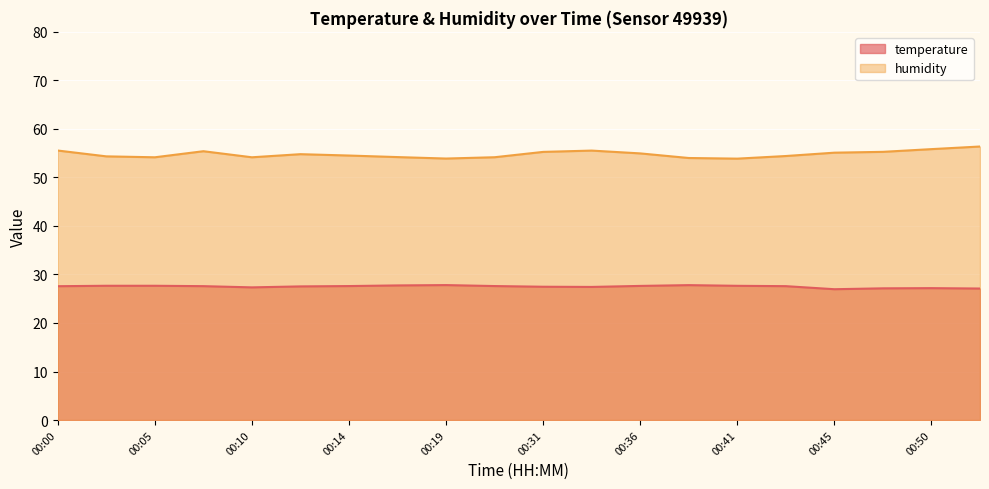

Does the chart display data point markers on the line(s)?

No